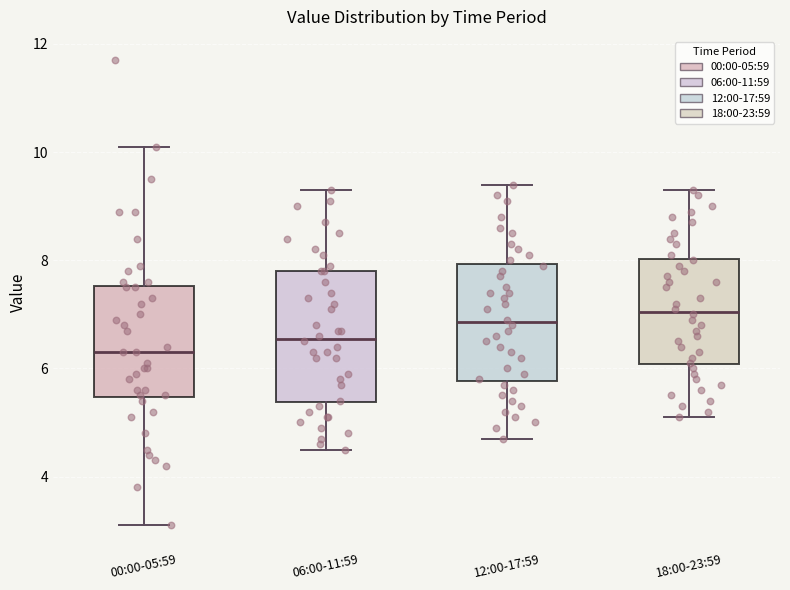

Where is the lower edge of the box for 06:00-11:59 on the y-axis? The values are not printed on the chart, so give them approximately, as read against the axis.

5.4